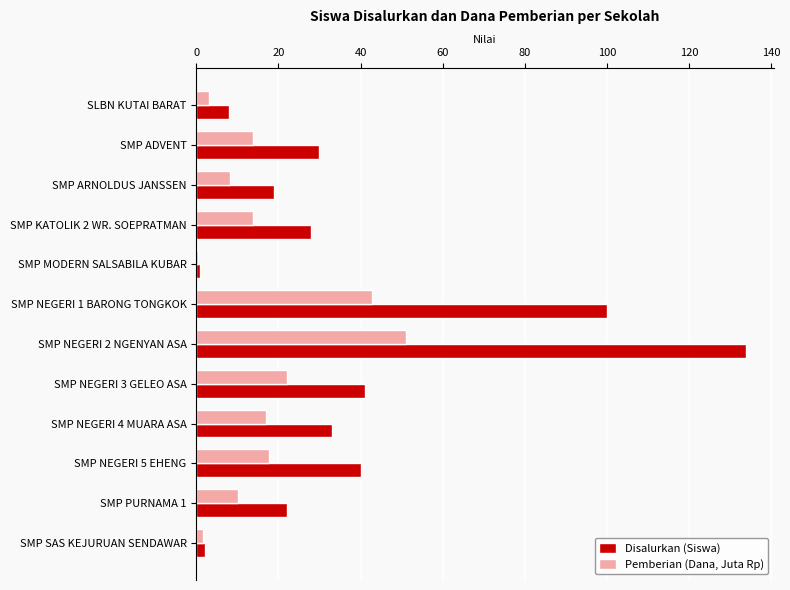

The value of Disalurkan (Siswa) at SMP KATOLIK 2 WR. SOEPRATMAN is 28.0. True or false?

True